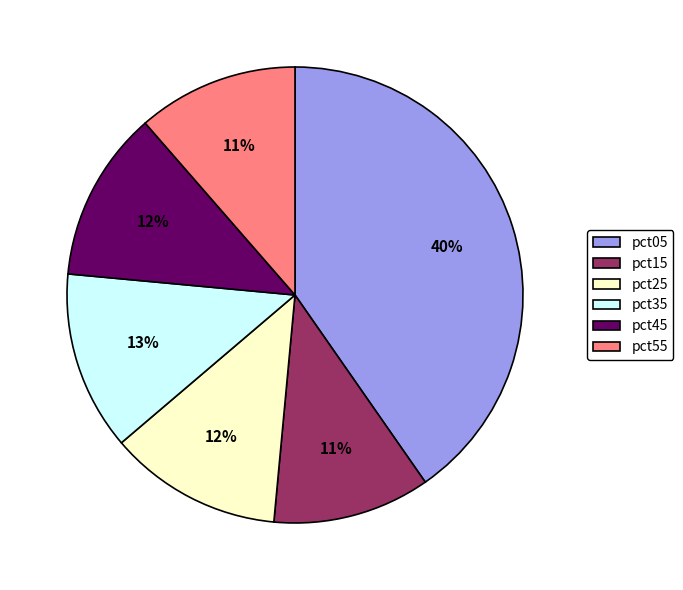

Do pct15 and pct25 together represent more than half of the pie?

No